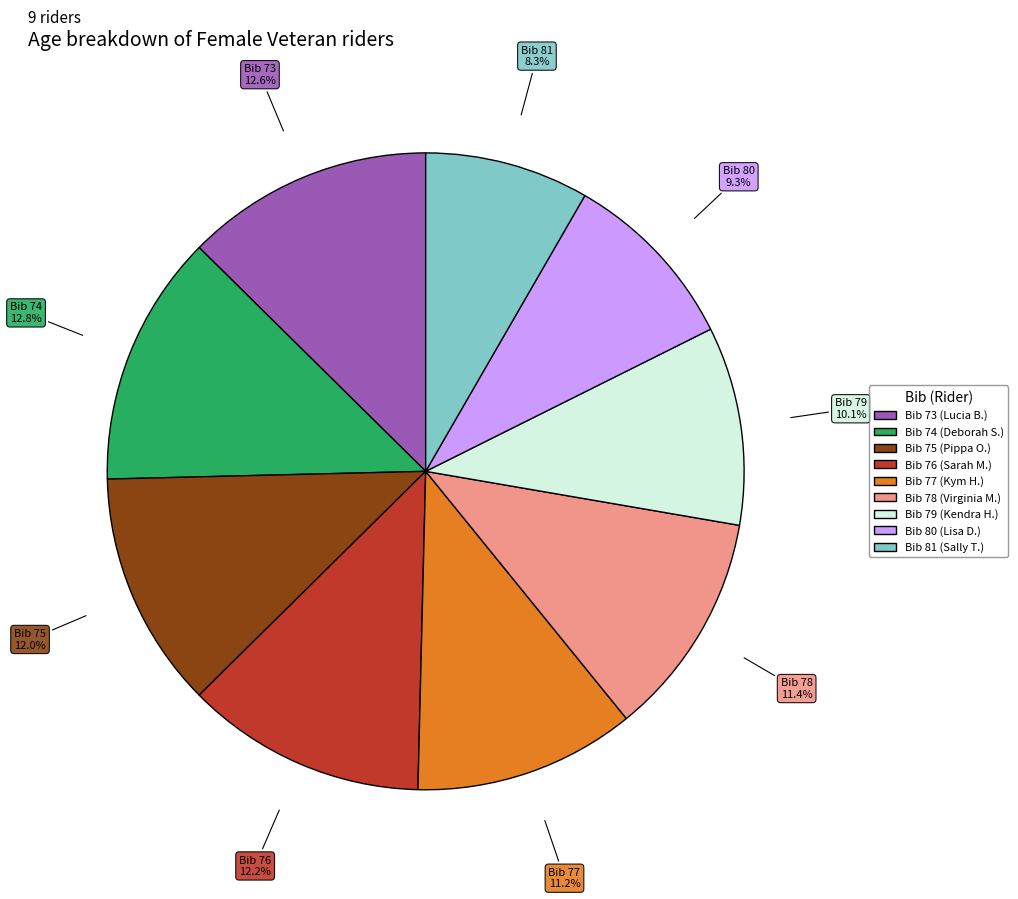

Is there a majority slice in this chart?

No